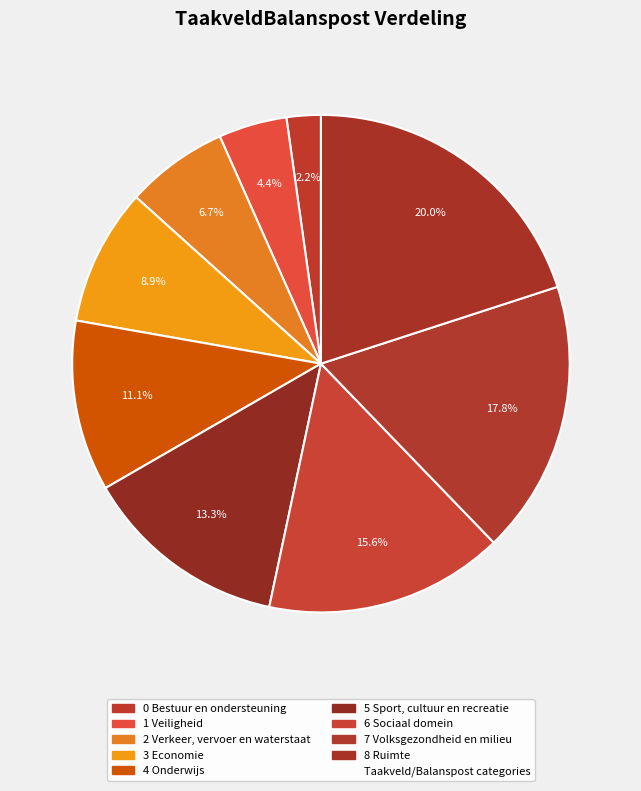

How many segments does this pie chart have?

9